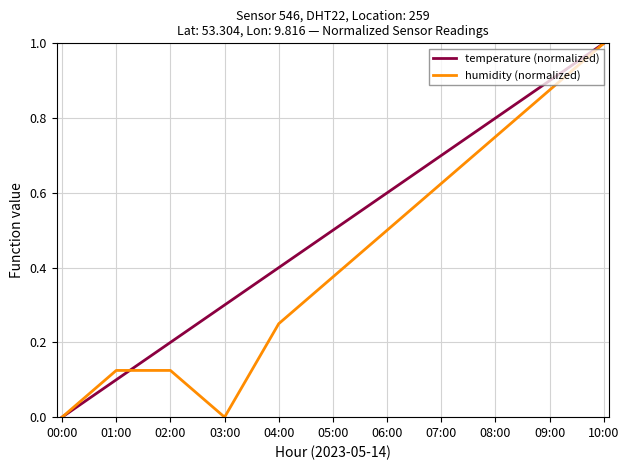

Which series has the largest total across all categories?

temperature (normalized)